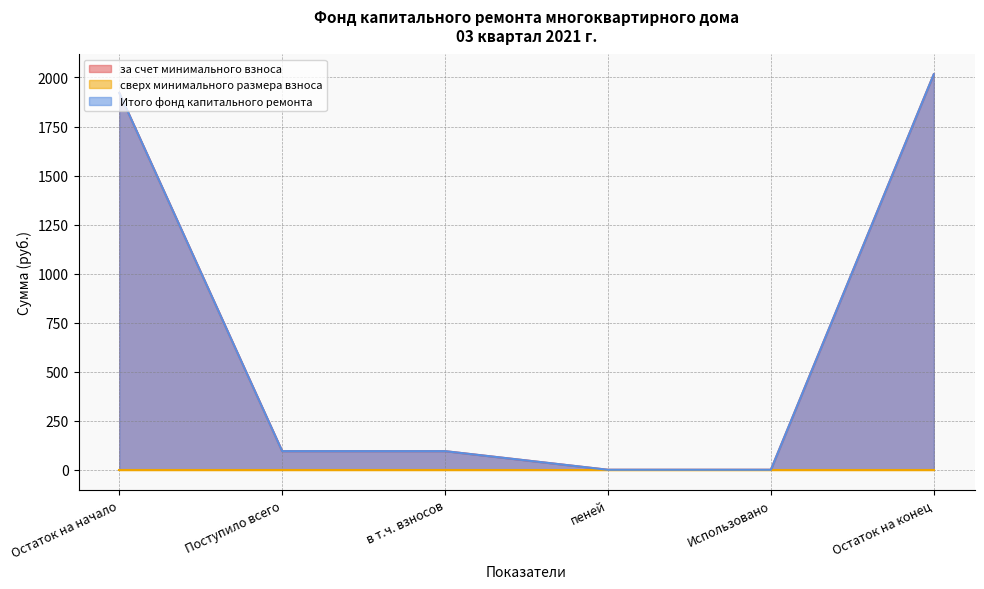

The за счет минимального взноса series shows -1013.2 at Использовано. True or false?

False